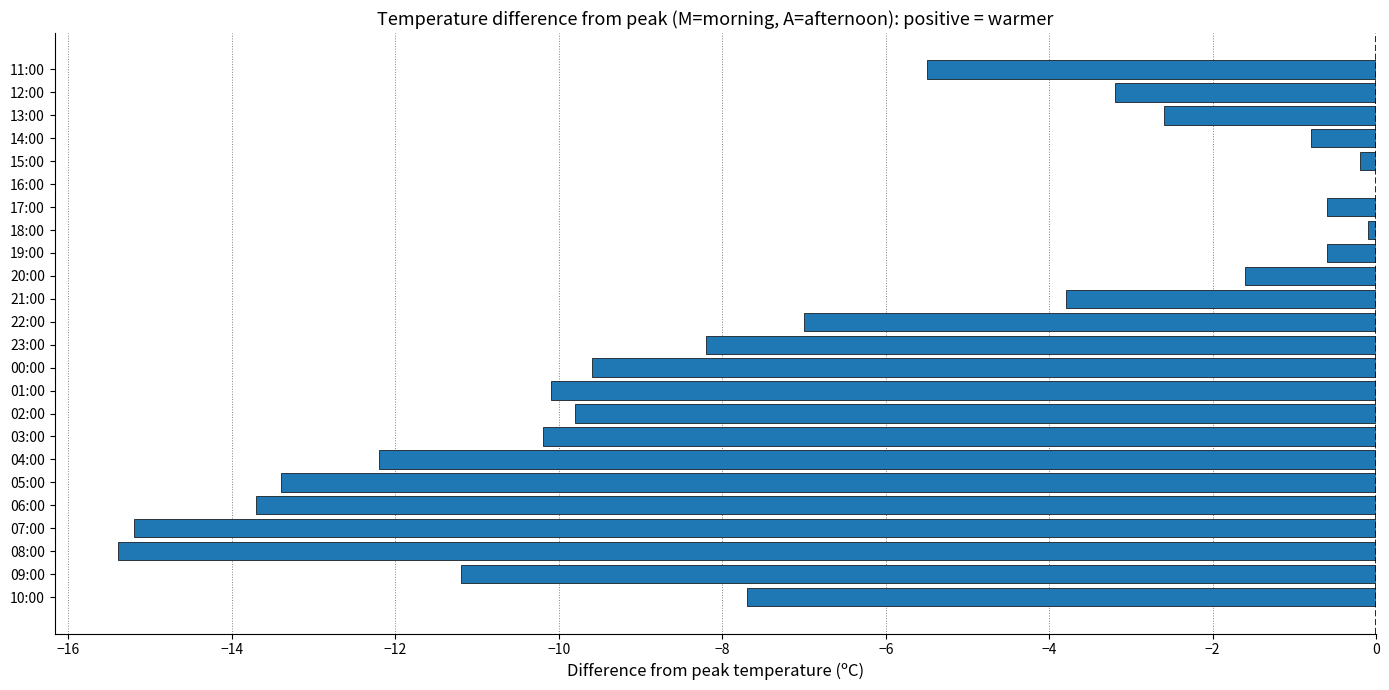

Where is the data nearest to the value -7?

22:00